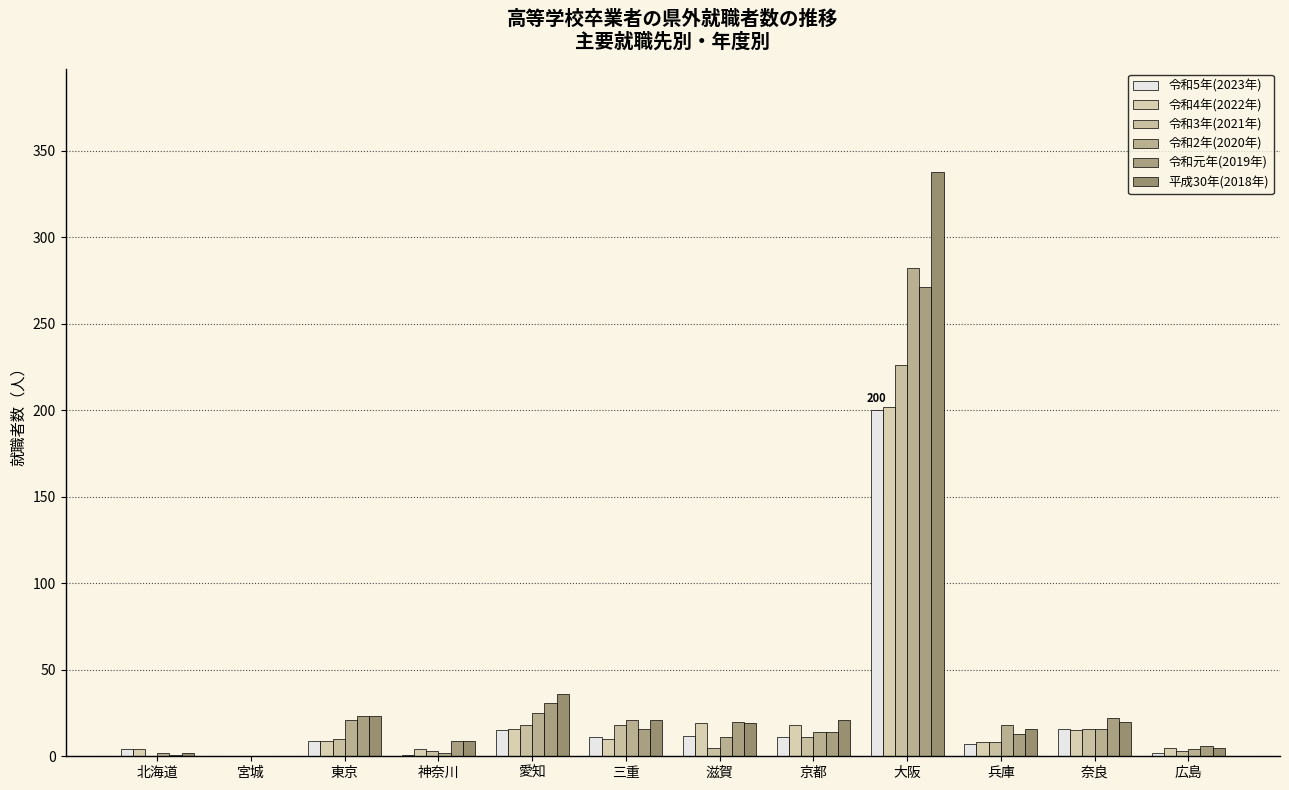

Which series has the largest total across all categories?

平成30年(2018年)